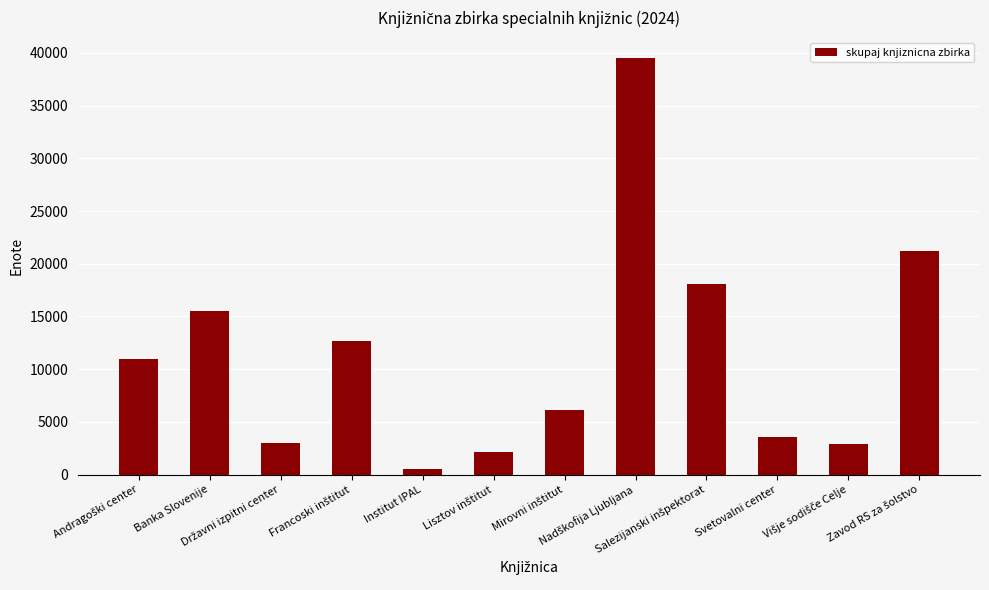

What is the difference between the maximum and second lowest values?

37376